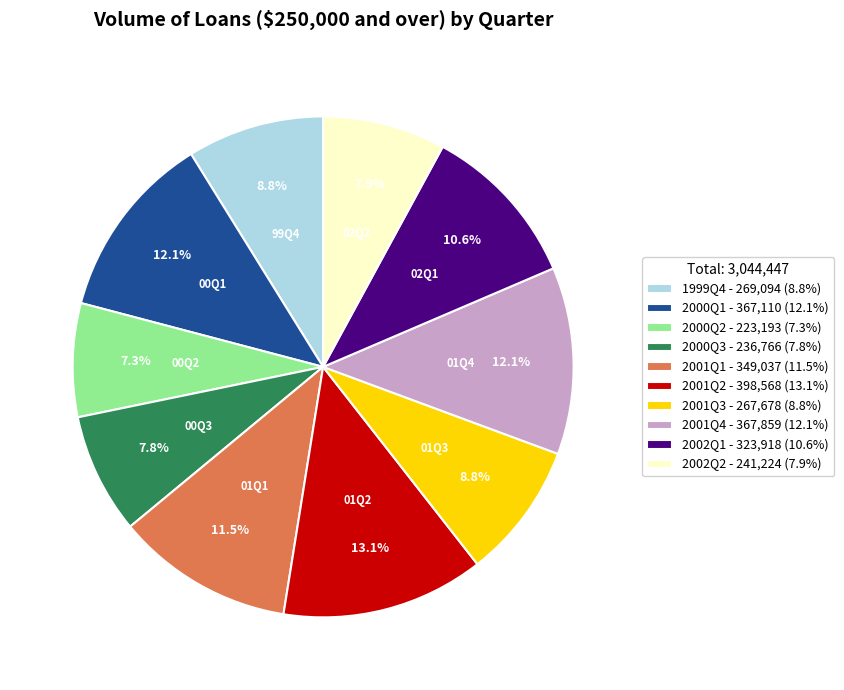

Does 2001Q3 - 267,678 (8.8%) account for over 50% of the chart?

No